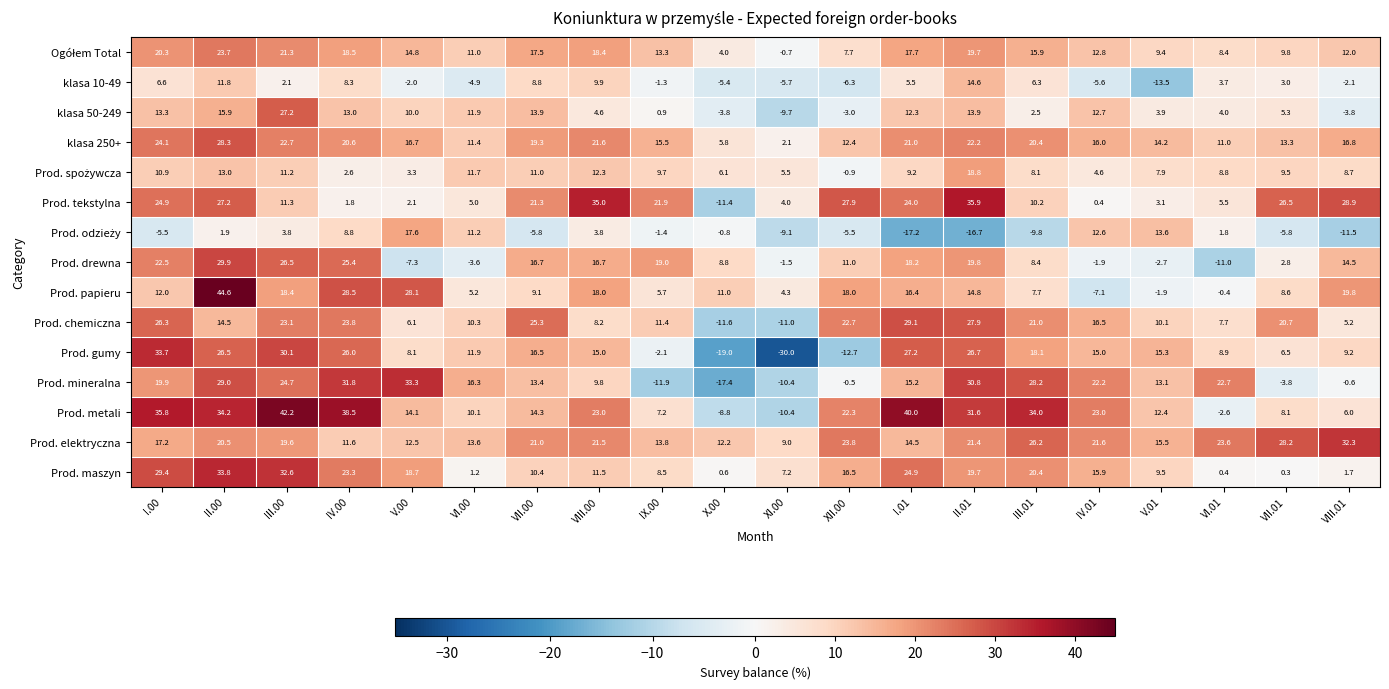

Rank the categories by klasa 10-49 value from lowest to highest.

V.01, XII.00, XI.00, IV.01, X.00, VI.00, VIII.01, V.00, IX.00, III.00, VII.01, VI.01, I.01, III.01, I.00, IV.00, VII.00, VIII.00, II.00, II.01